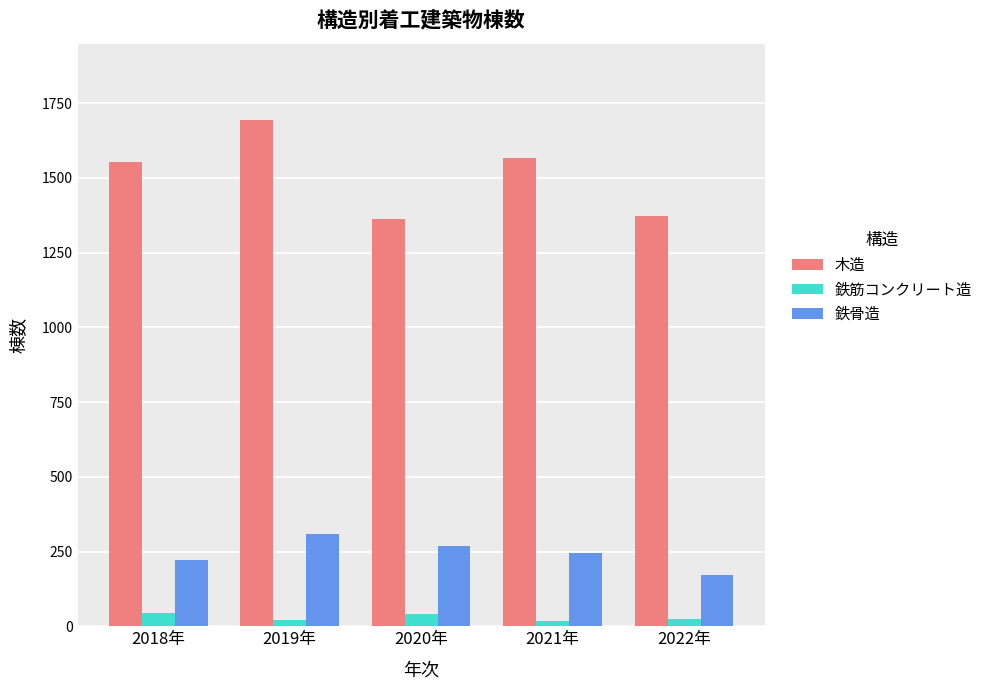

What is the approximate value of 鉄筋コンクリート造 at 2019年, to the nearest 5?

20